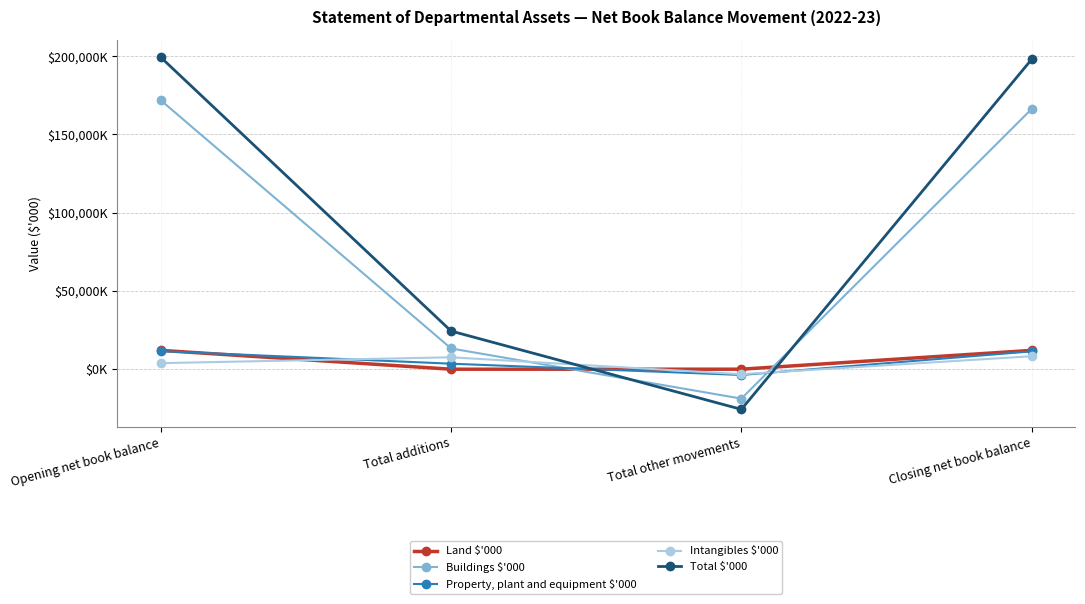

Is the value of Total $'000 at Total other movements greater than the value of Buildings $'000 at Opening net book balance?

No